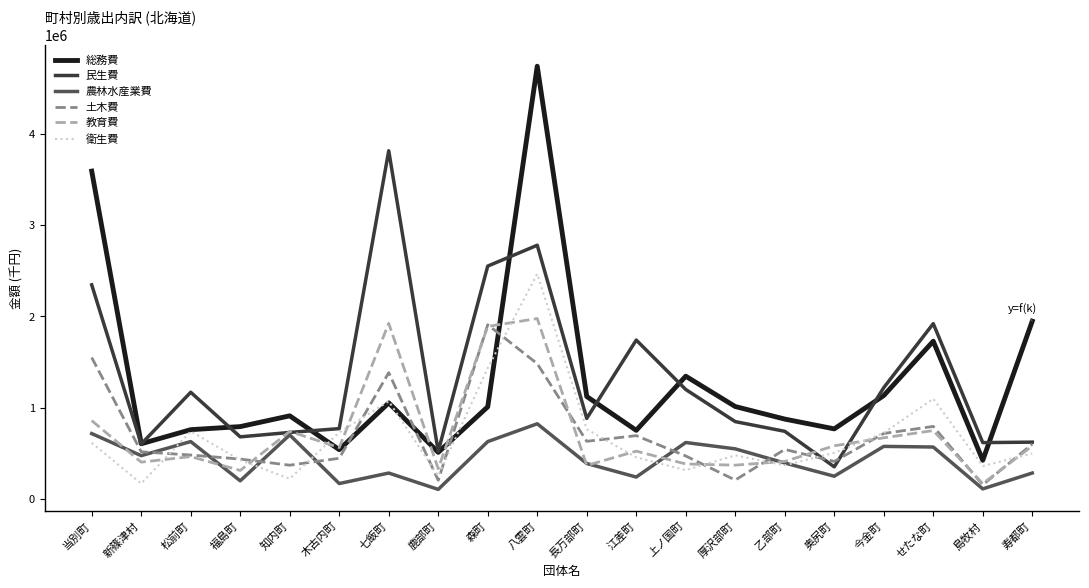

True or false: 農林水産業費 and 総務費 intersect in this chart.

False